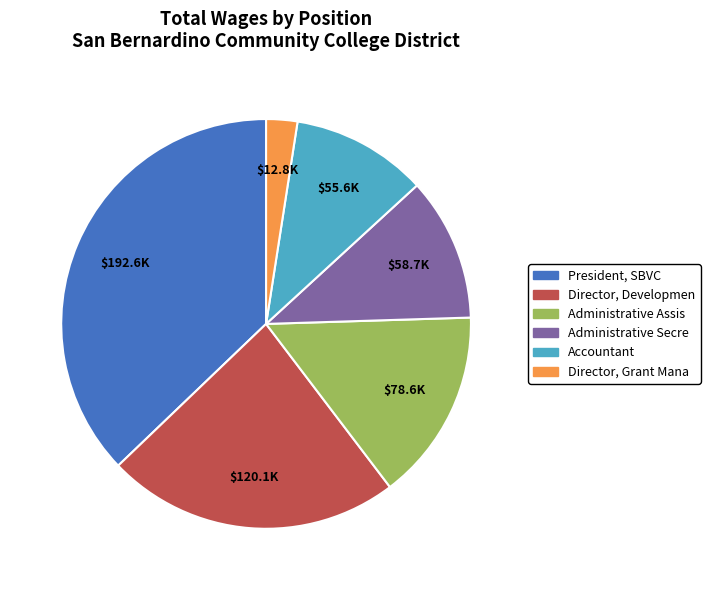

Which has a higher value, Administrative Assis or Accountant?

Administrative Assis